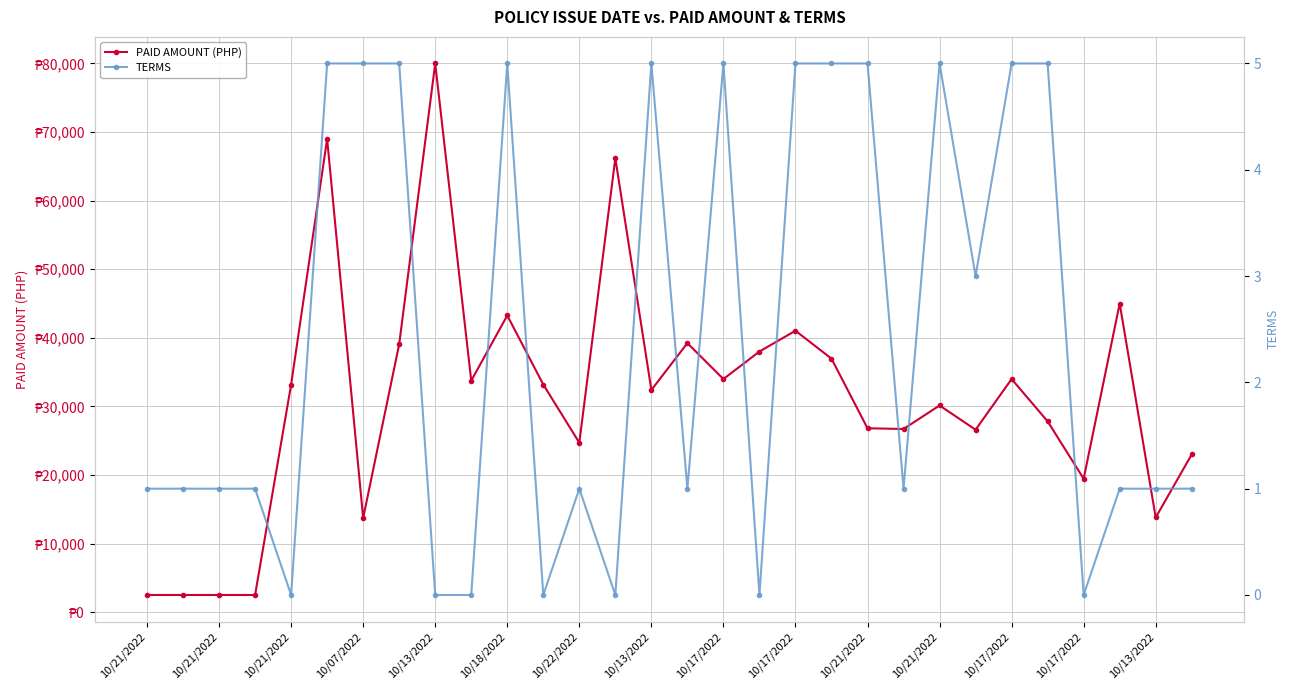

Does the chart display data point markers on the line(s)?

Yes